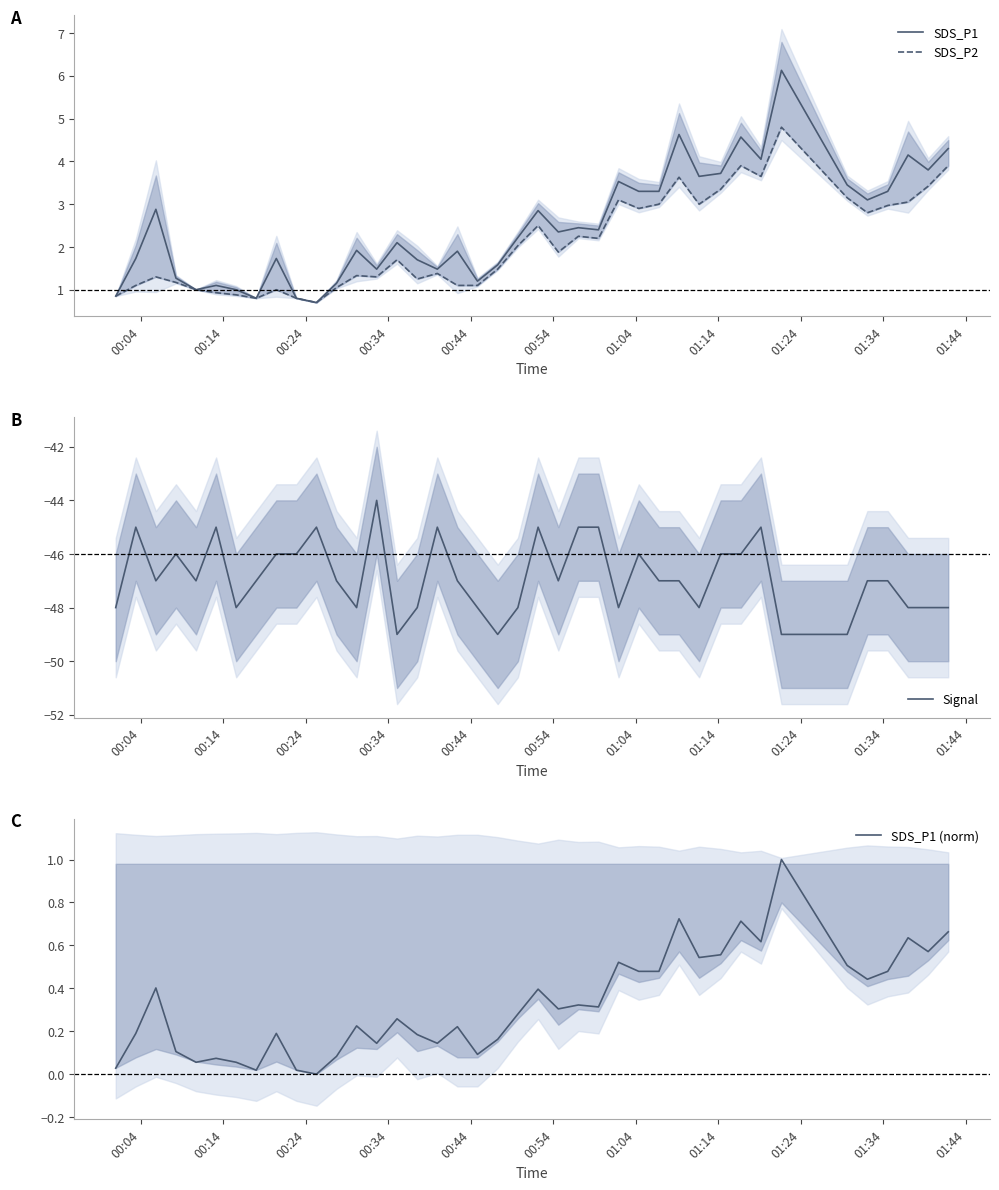

How many values in the SDS_P1 (norm) series exceed 0?

39